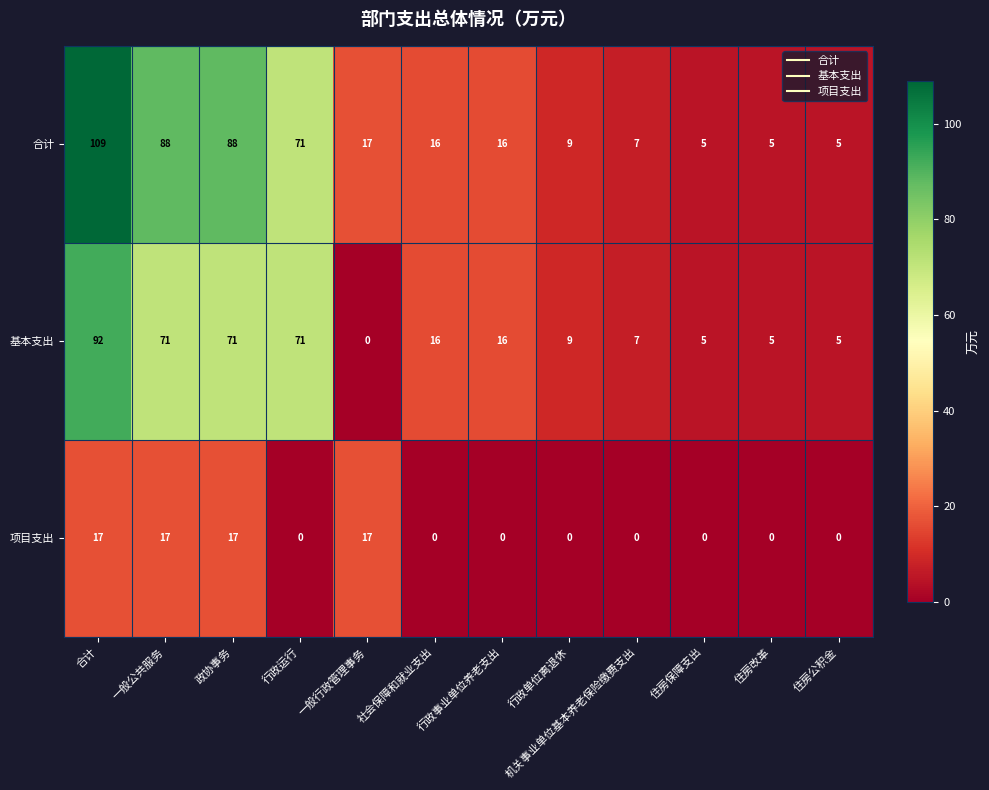

Where is 合计 nearest to the value 57?

行政运行